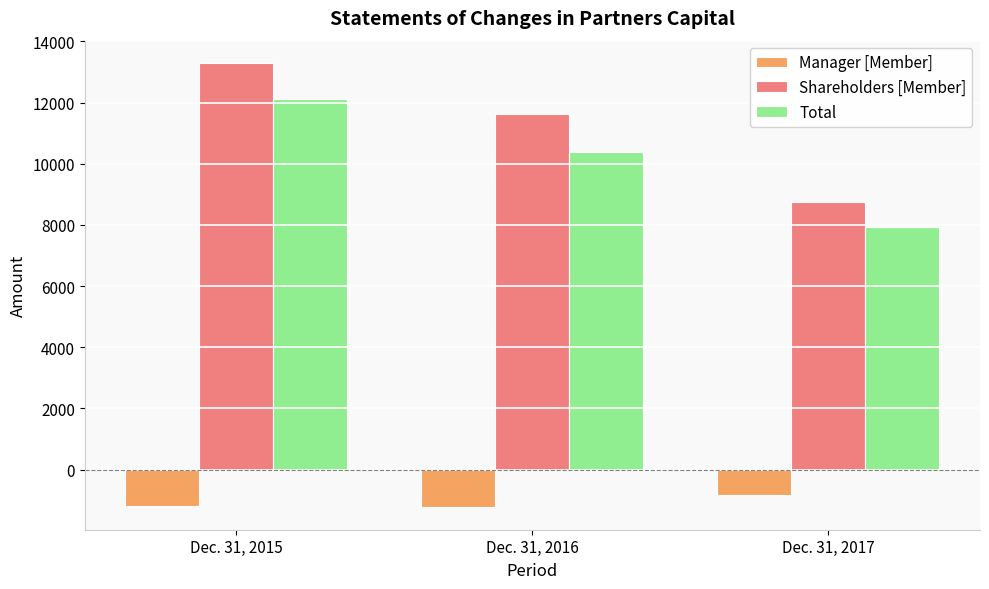

How many Manager [Member] values are between -1242 and -831?

3